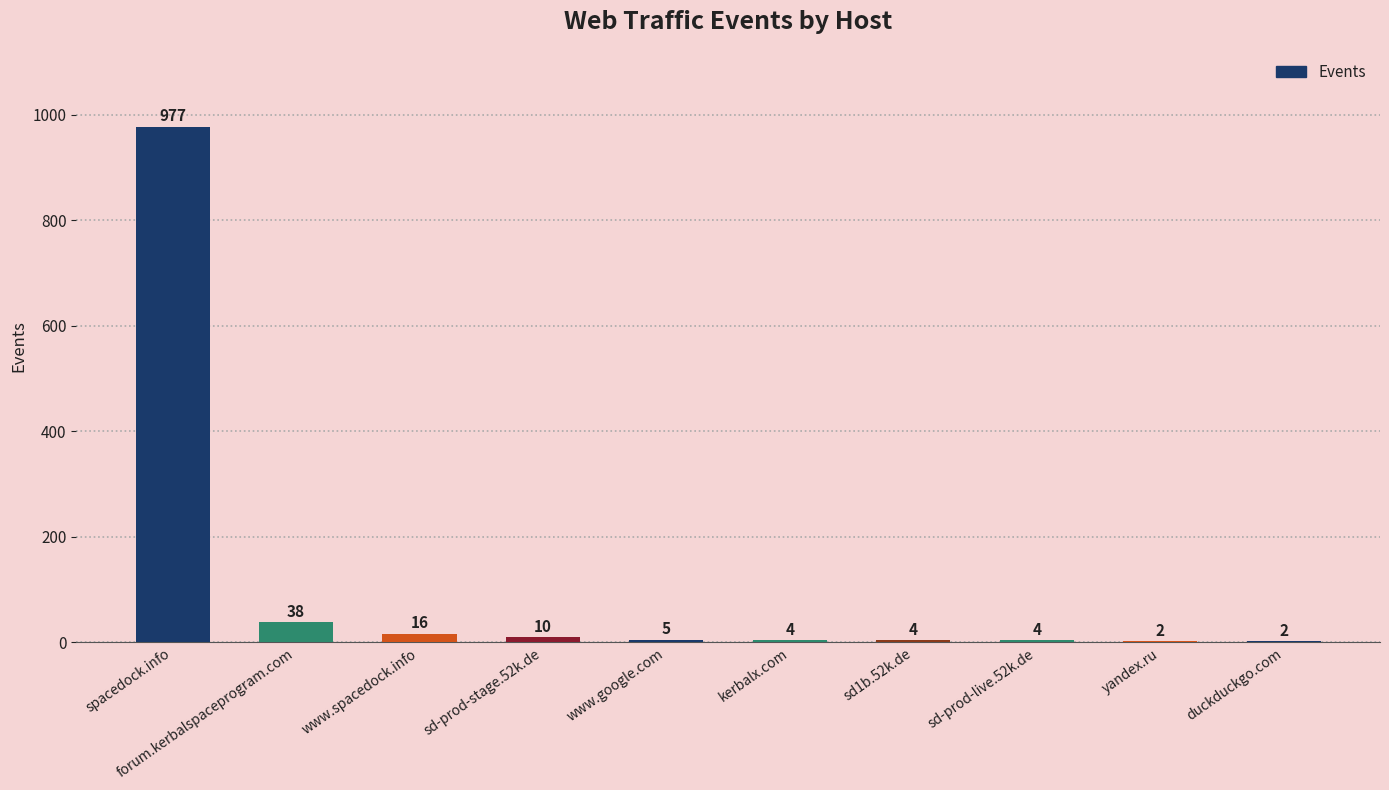

Which category has the highest value across all series?

spacedock.info